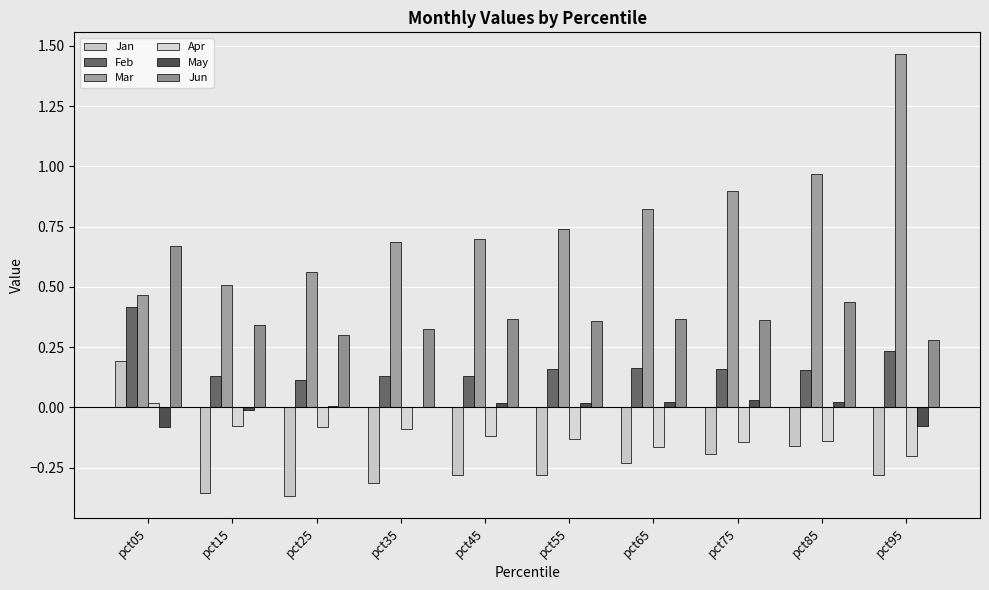

What is the difference between the maximum and minimum values in the Jun series?

0.4